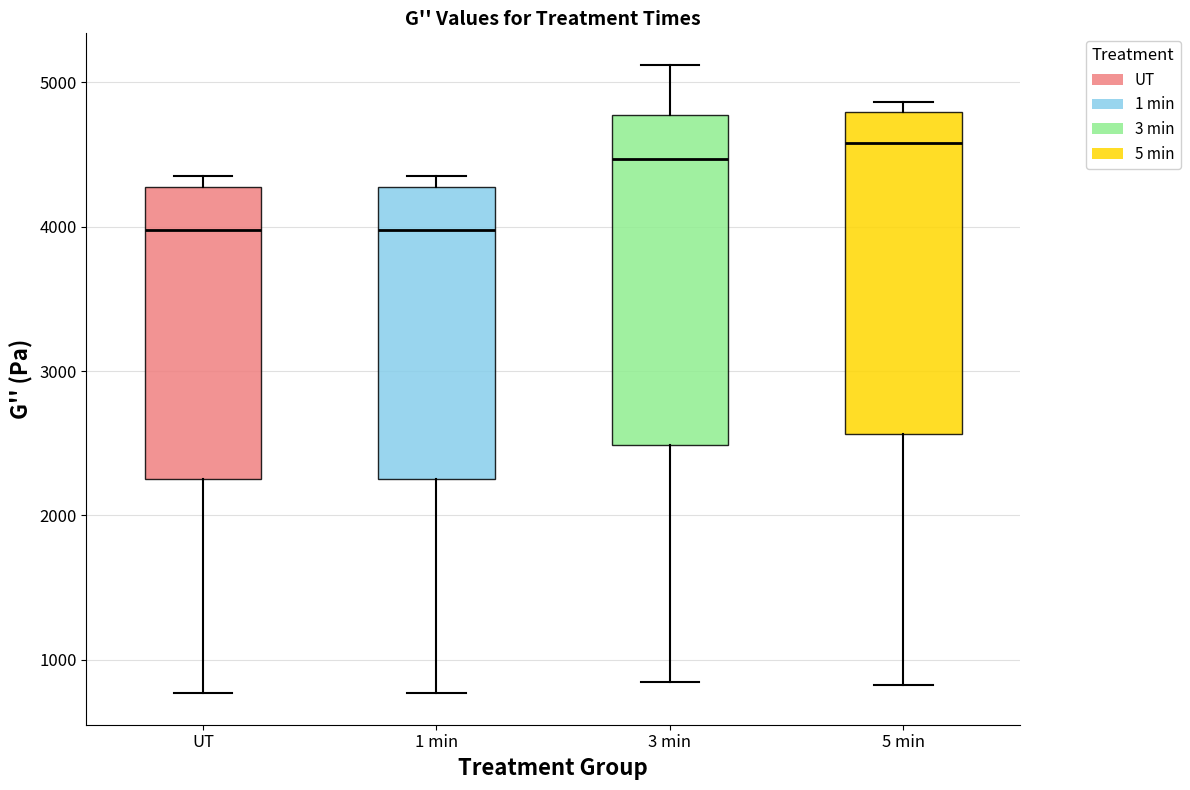

Reading left to right, read every box against the y-axis: the position of its median line, the range the box covers, and the ends of its whiskers. The values are not printed on the chart, so give them approximately, as read against the axis.

UT: median 4000, box 2300 to 4300, whiskers 800 to 4300 (just above the box's upper edge)
1 min: median 4000, box 2300 to 4300, whiskers 800 to 4300 (just above the box's upper edge)
3 min: median 4500, box 2500 to 4800, whiskers 800 to 5100
5 min: median 4600, box 2600 to 4800, whiskers 800 to 4900